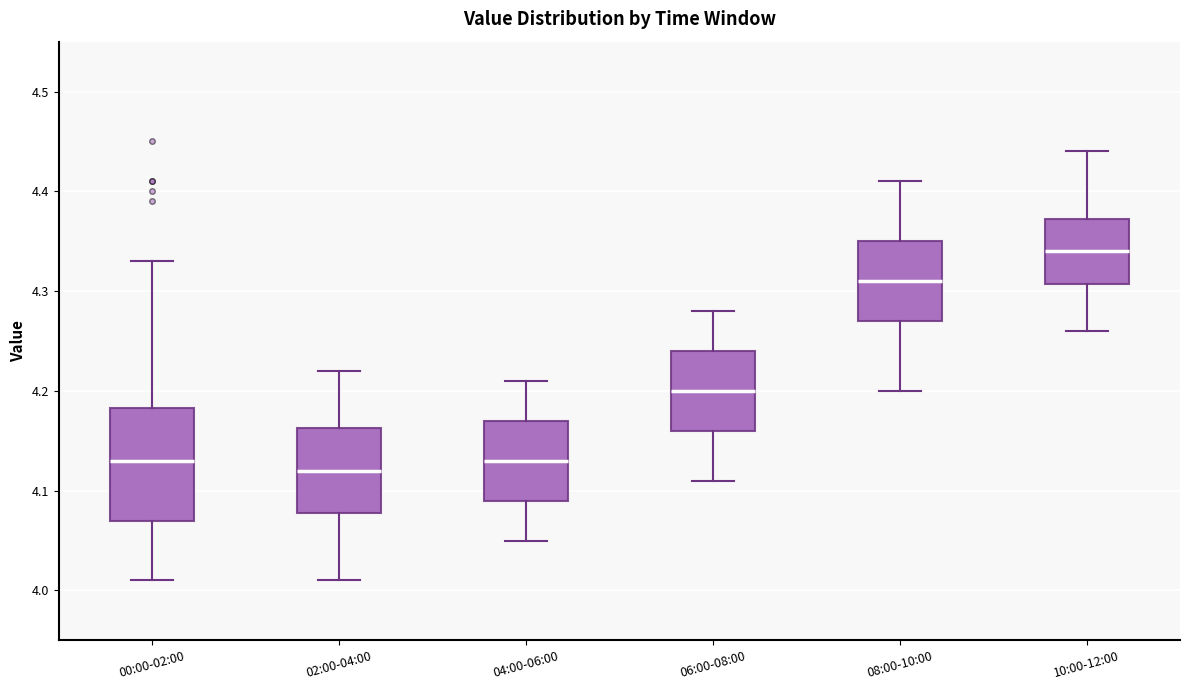

Which box is the tallest, from its lower edge to its upper edge?

00:00-02:00